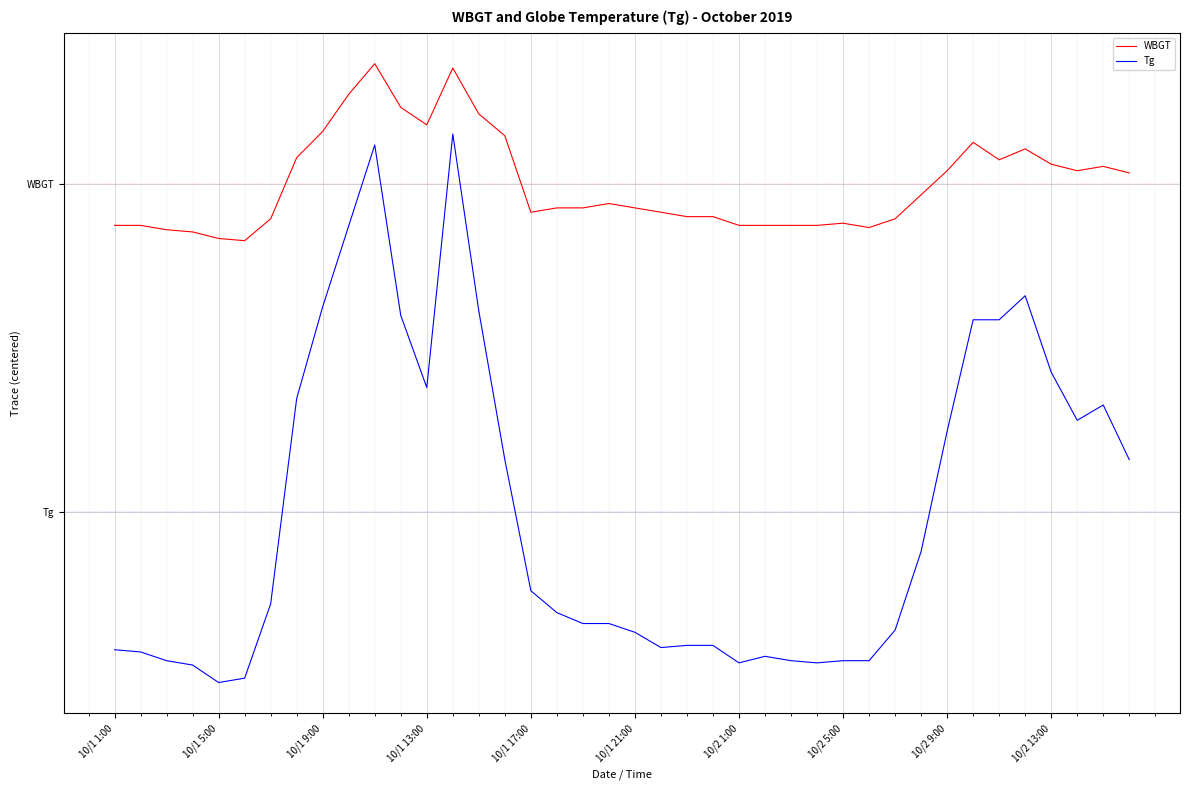

Which series has the largest range (max minus min)?

Tg